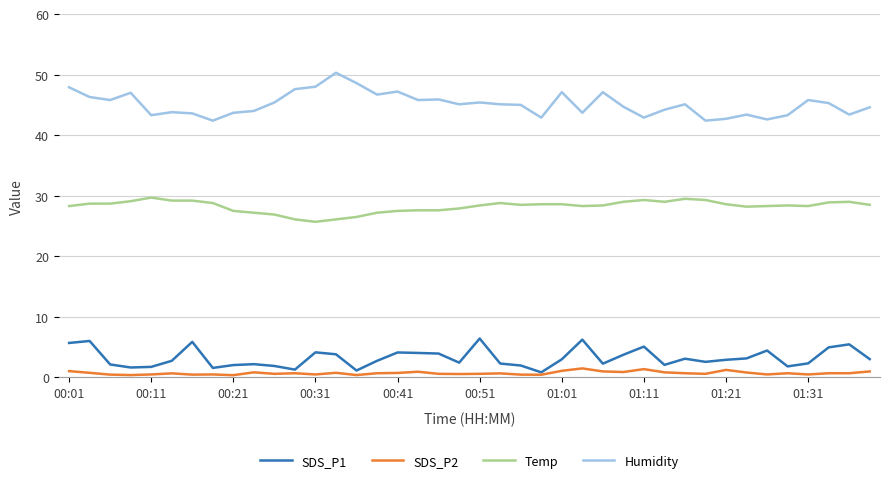

What is the smallest value displayed?

0.4